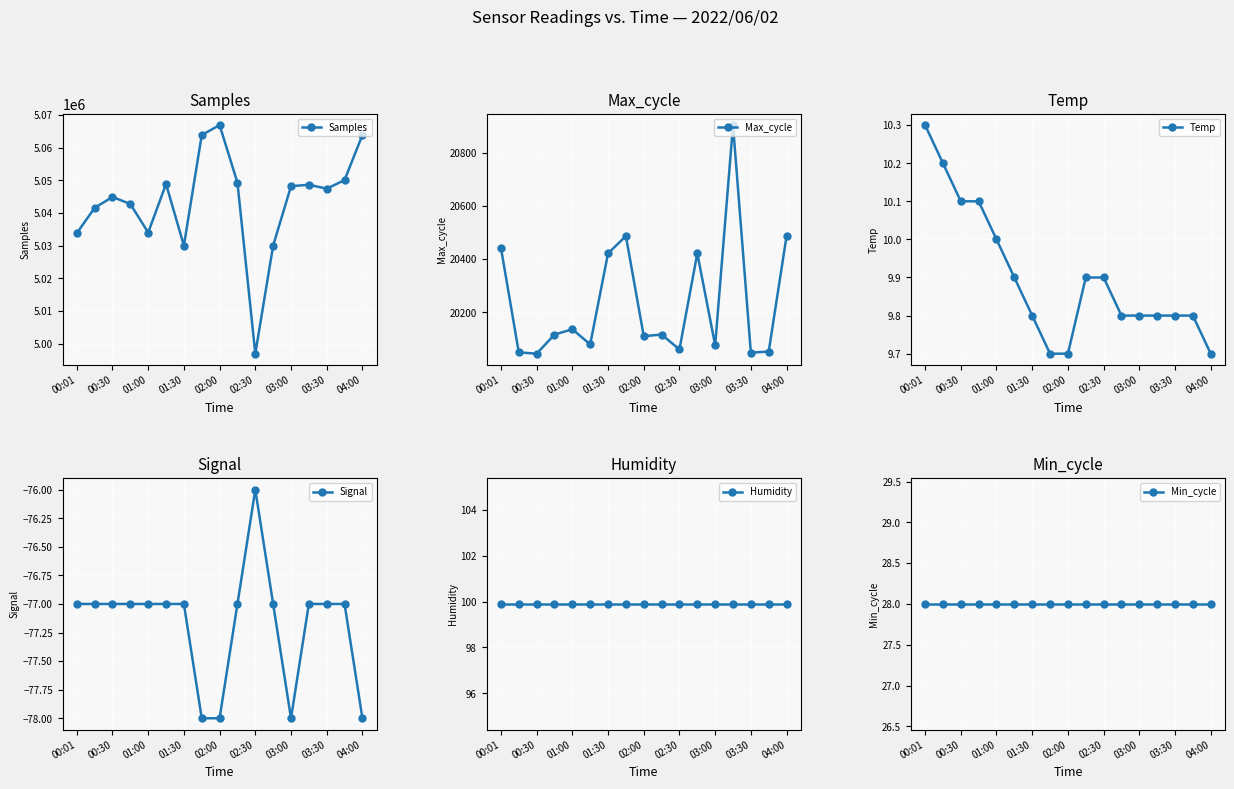

What value does the Max_cycle series have at 01:00?

20136